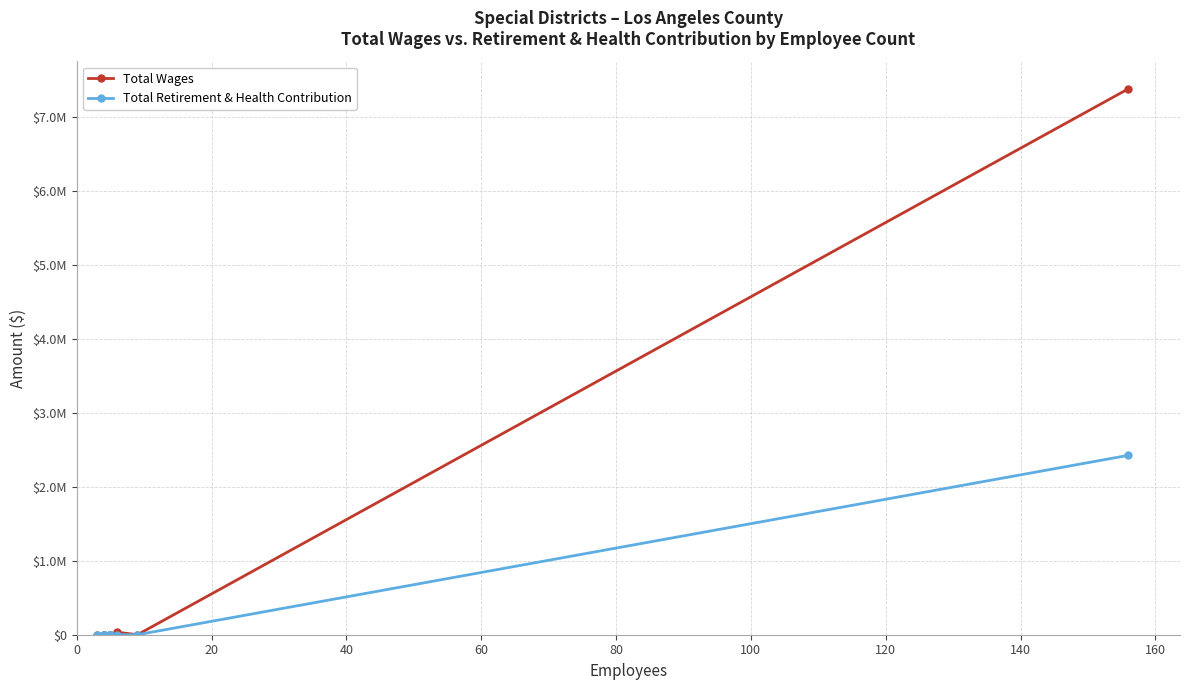

How many values in Total Retirement & Health Contribution are above zero?

2